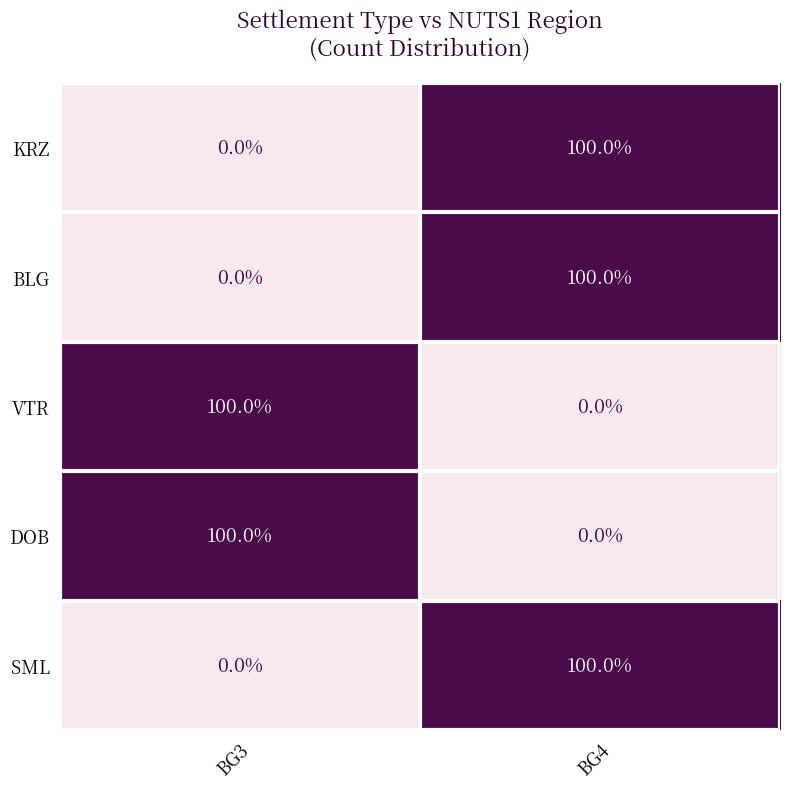

What is the sum of the KRZ values at BG3 and BG4?

100